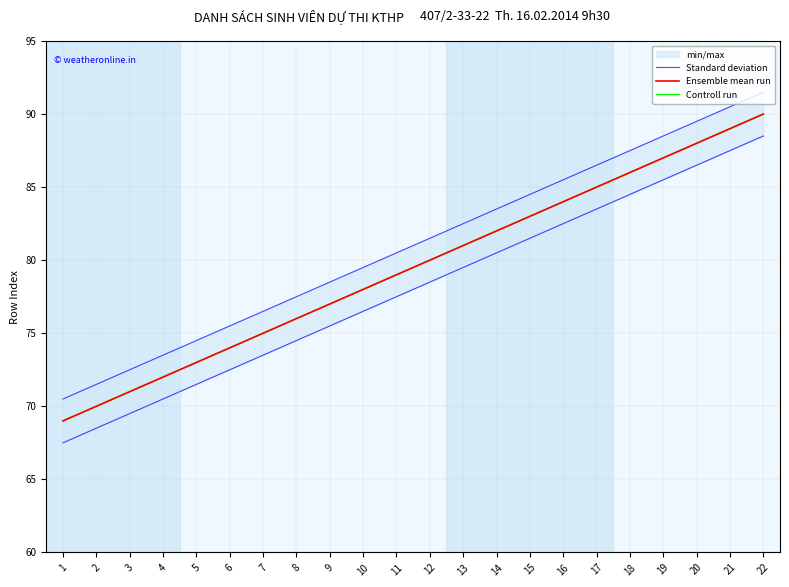

Reading left to right, transcribe all the data shown in this chart.

Standard deviation: 70.5	71.5	72.5	73.5	74.5	75.5	76.5	77.5	78.5	79.5	80.5	81.5	82.5	83.5	84.5	85.5	86.5	87.5	88.5	89.5	90.5	91.5
Ensemble mean run: 69.0	70.0	71.0	72.0	73.0	74.0	75.0	76.0	77.0	78.0	79.0	80.0	81.0	82.0	83.0	84.0	85.0	86.0	87.0	88.0	89.0	90.0
Controll run: 69.0	70.0	71.0	72.0	73.0	74.0	75.0	76.0	77.0	78.0	79.0	80.0	81.0	82.0	83.0	84.0	85.0	86.0	87.0	88.0	89.0	90.0